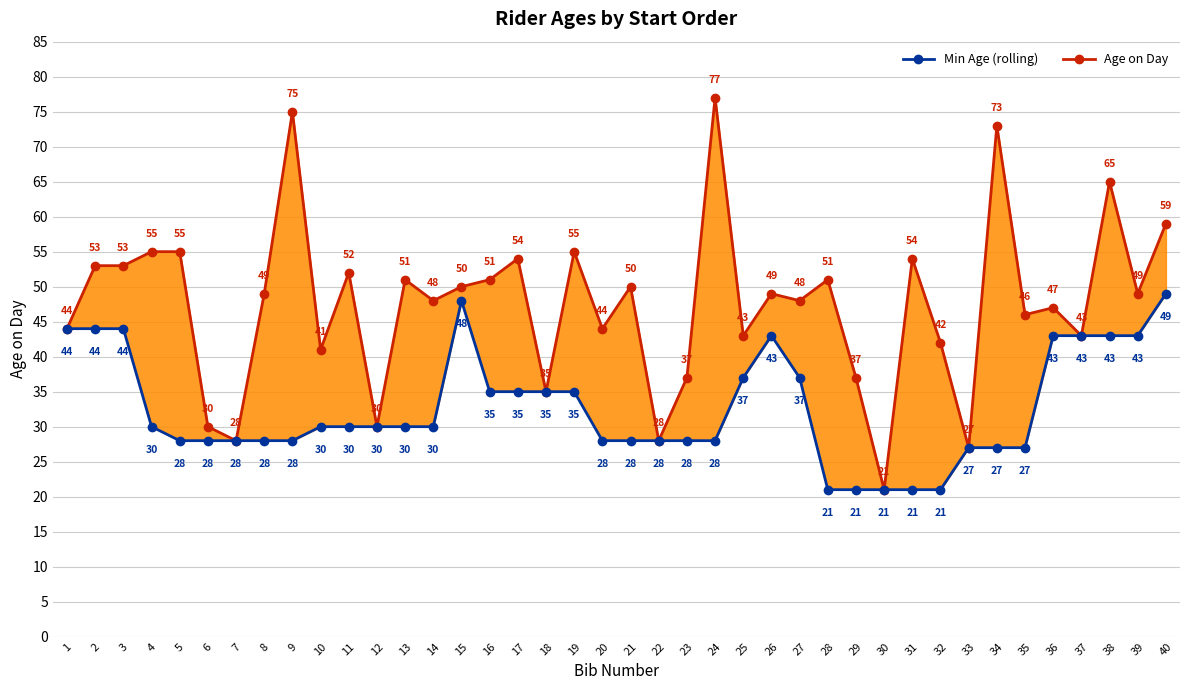

What is the difference between the Min Age (rolling) values at 33 and 11?

3